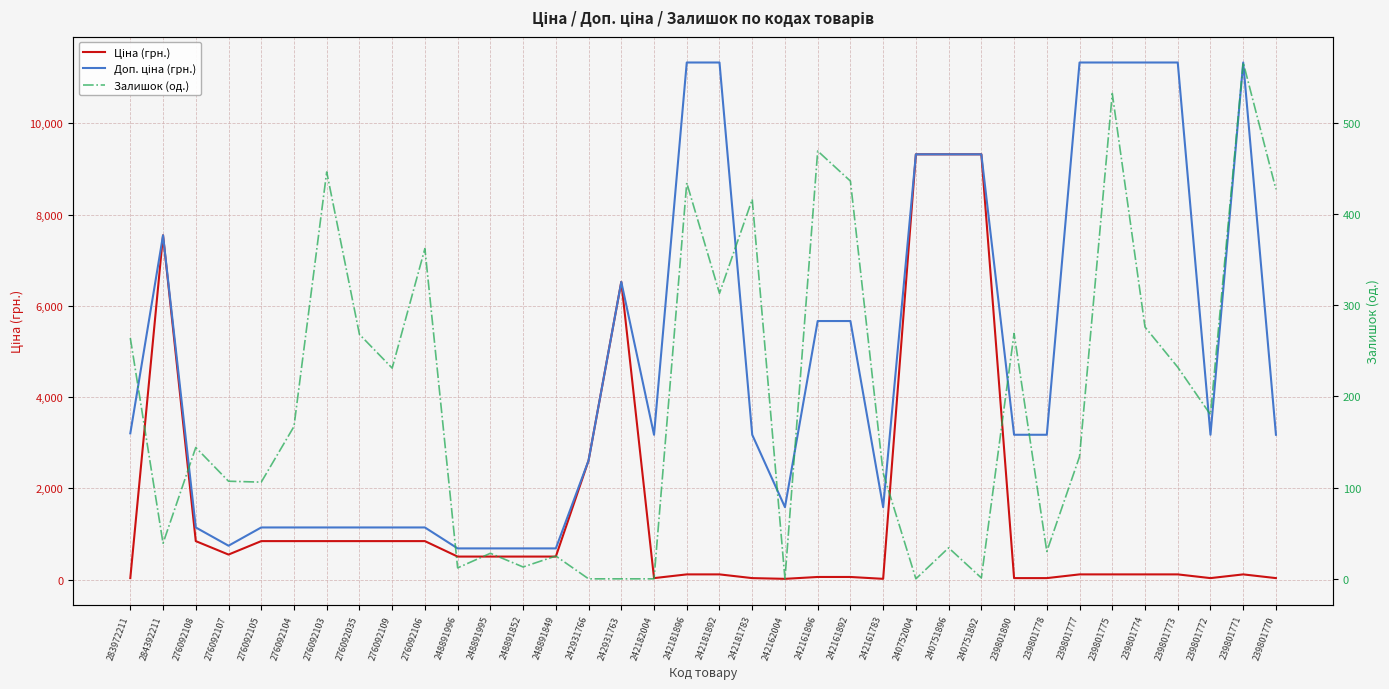

Which series has the widest spread of values?

Доп. ціна (грн.)